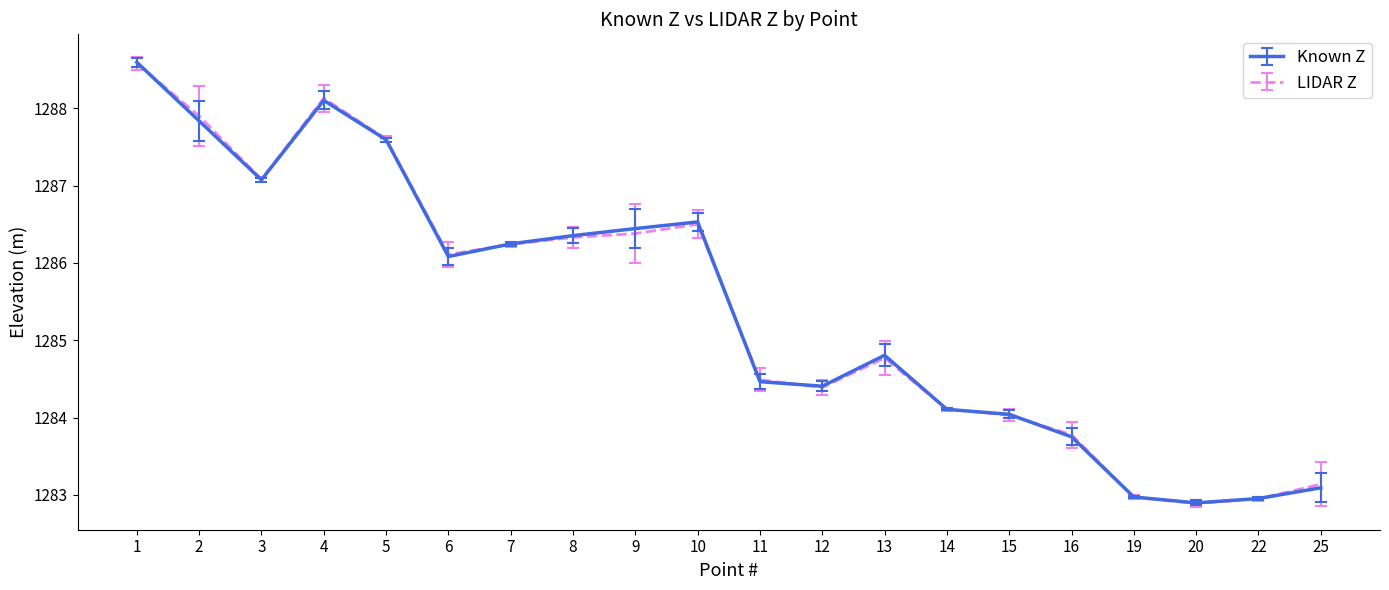

The value of LIDAR Z at 13 is 1284.8. True or false?

True